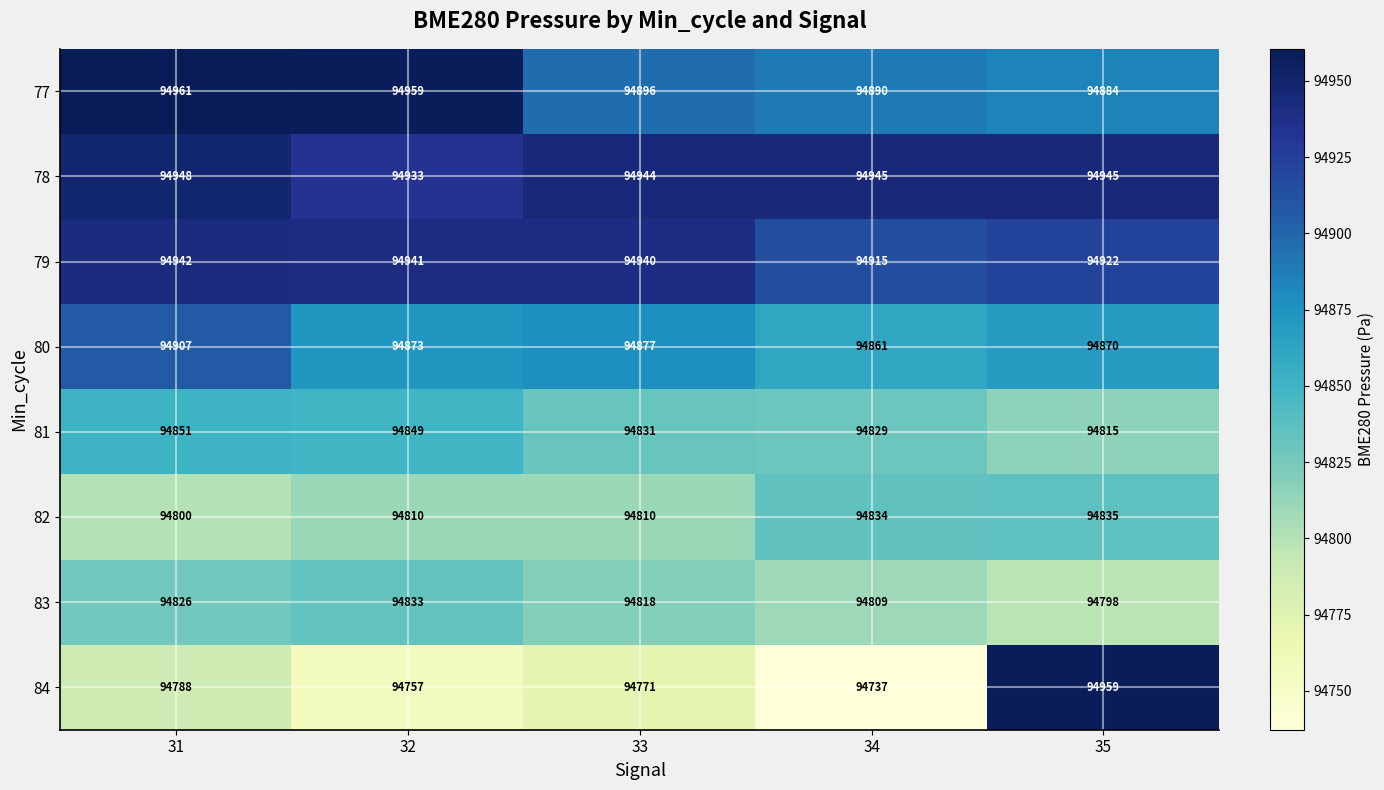

What is the total value across all series at 33?

758887